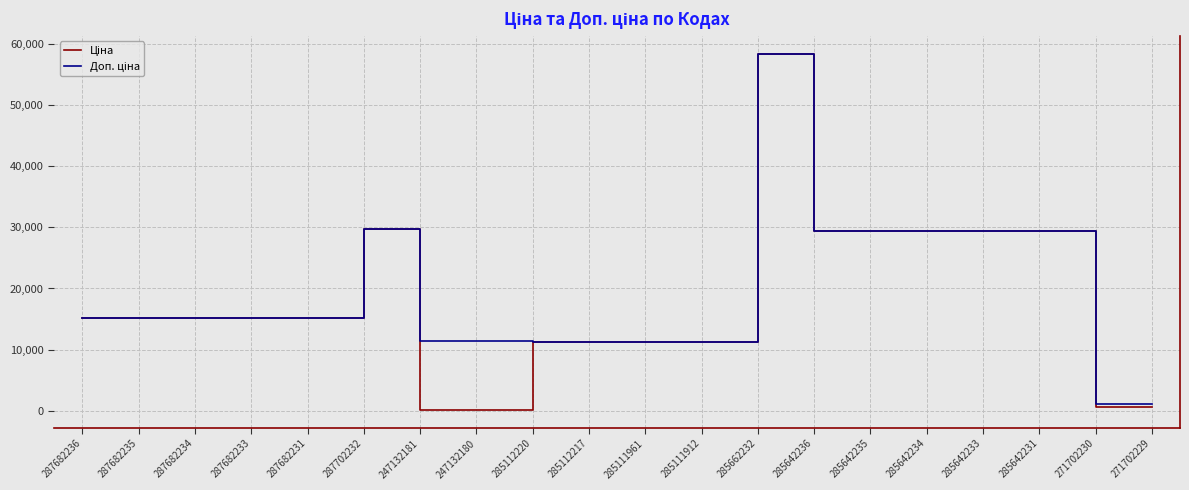

At which category does the chart reach its peak across all series?

285662232